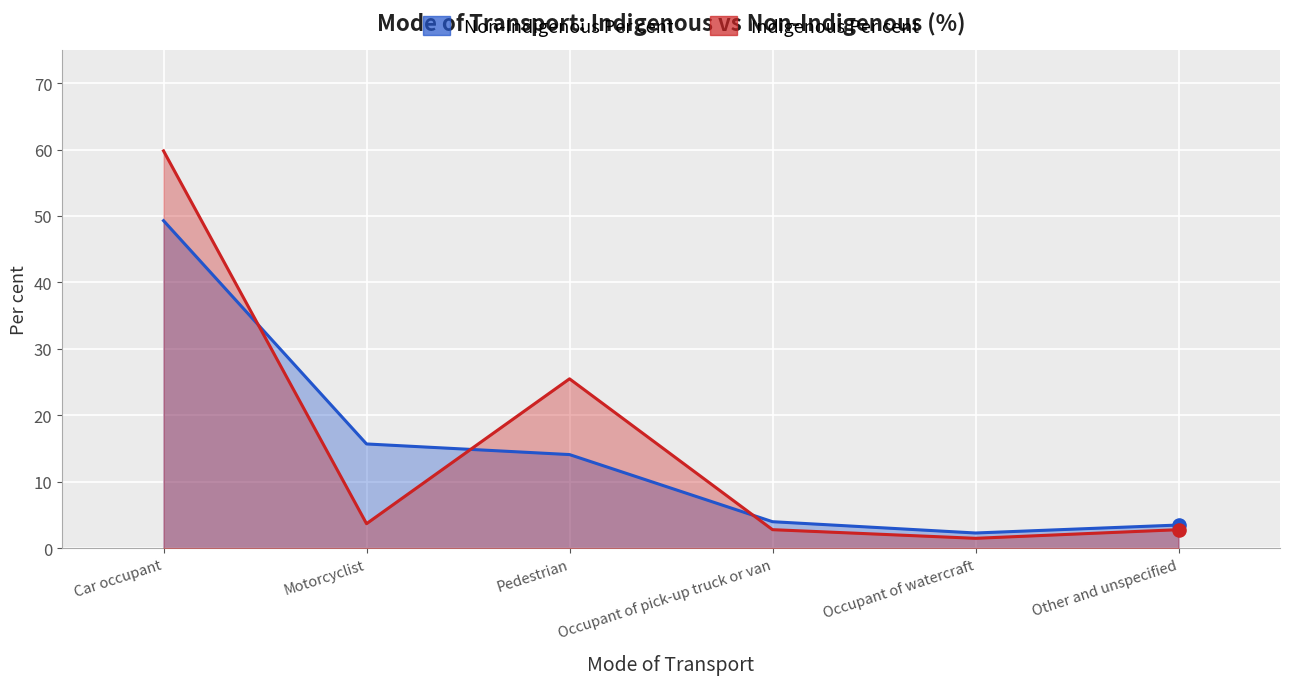

What is the total value across all series at Car occupant?

109.1